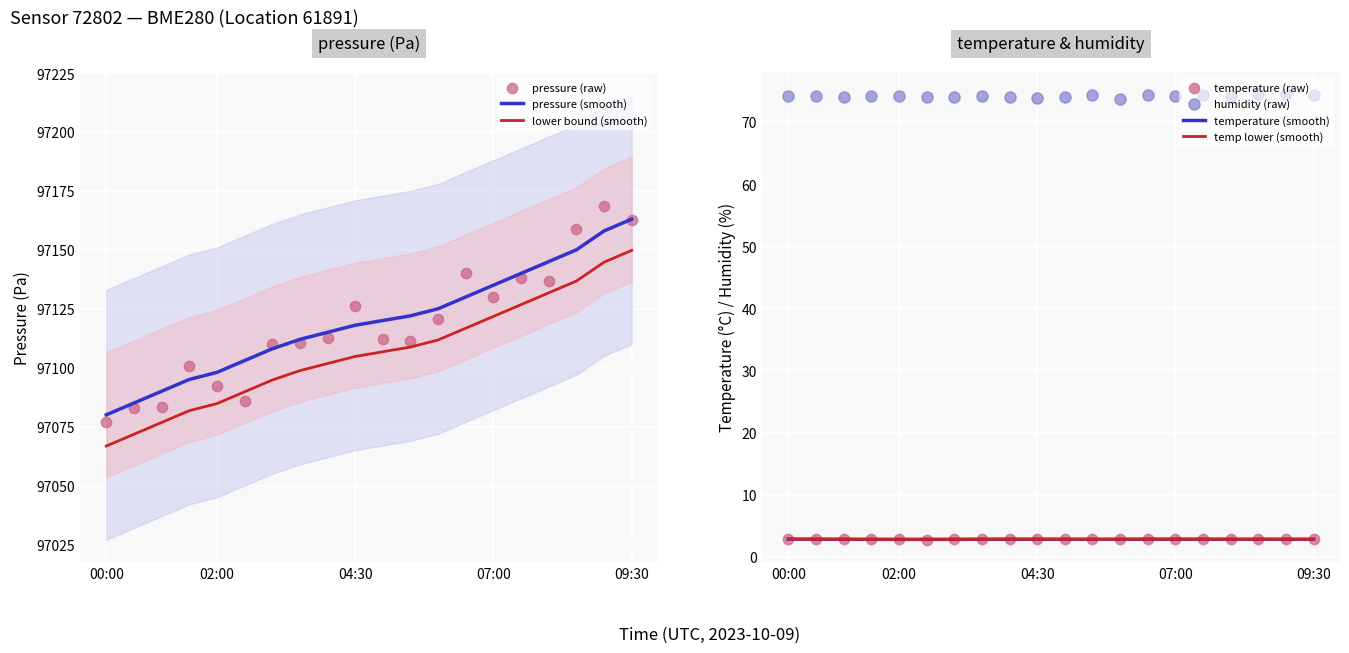

At how many categories does at least one series exceed 54544?

20